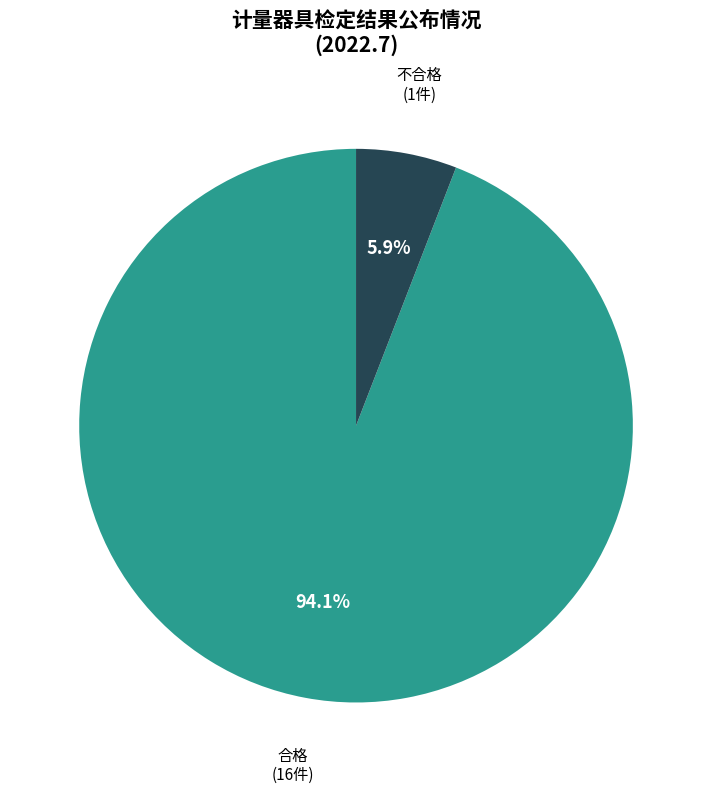

What is the majority slice?

合格